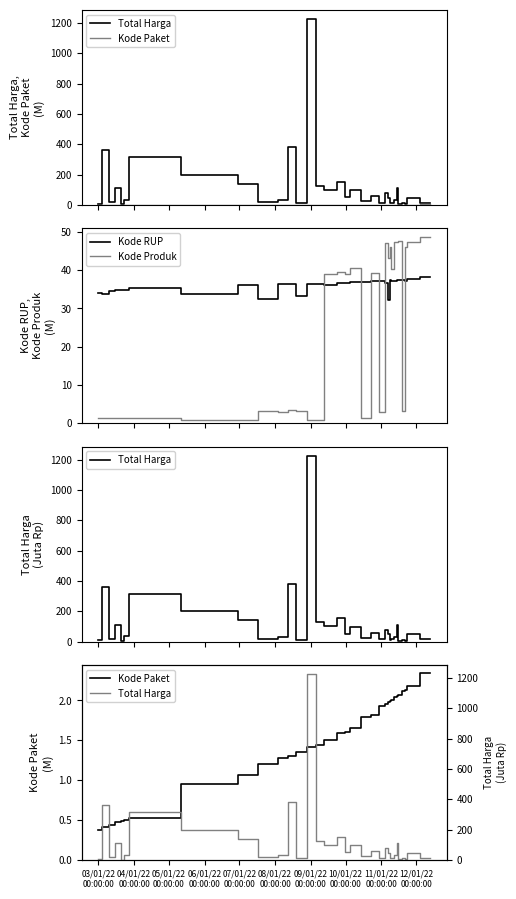

What is the greatest value displayed?

1224.7